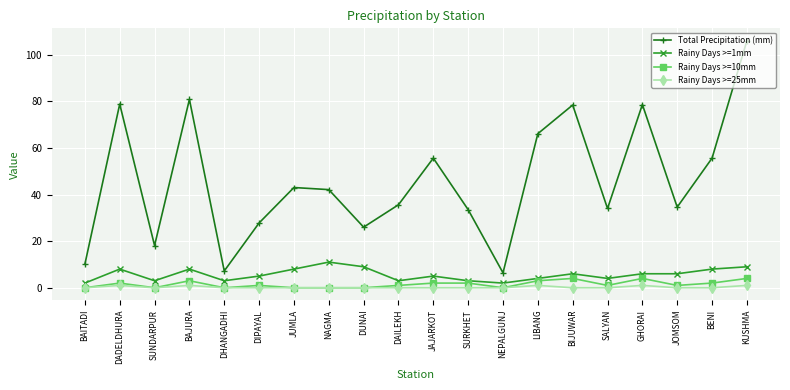

At how many categories does at least one series exceed 31?

14